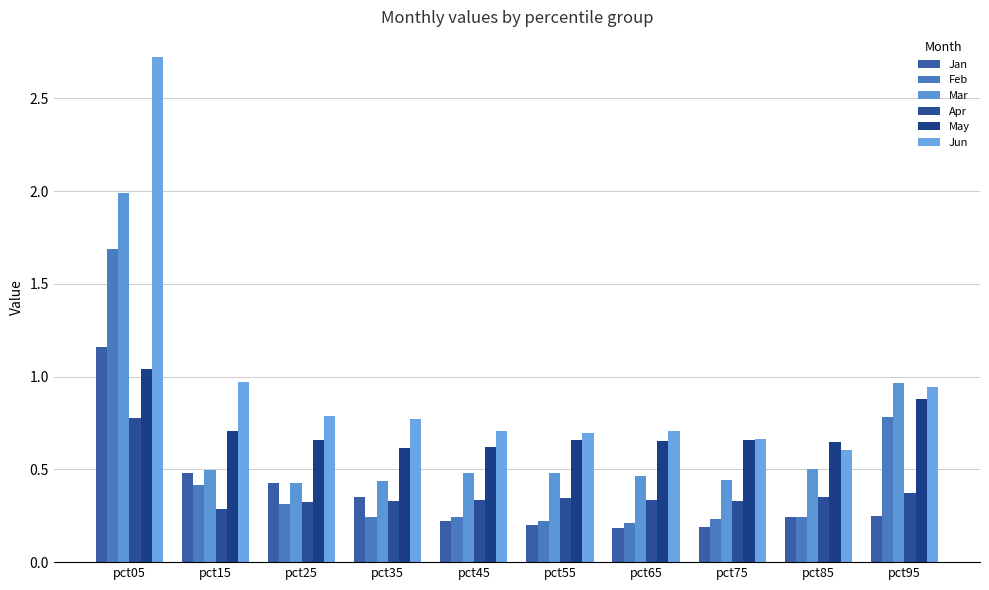

Which series has the largest range (max minus min)?

Jun